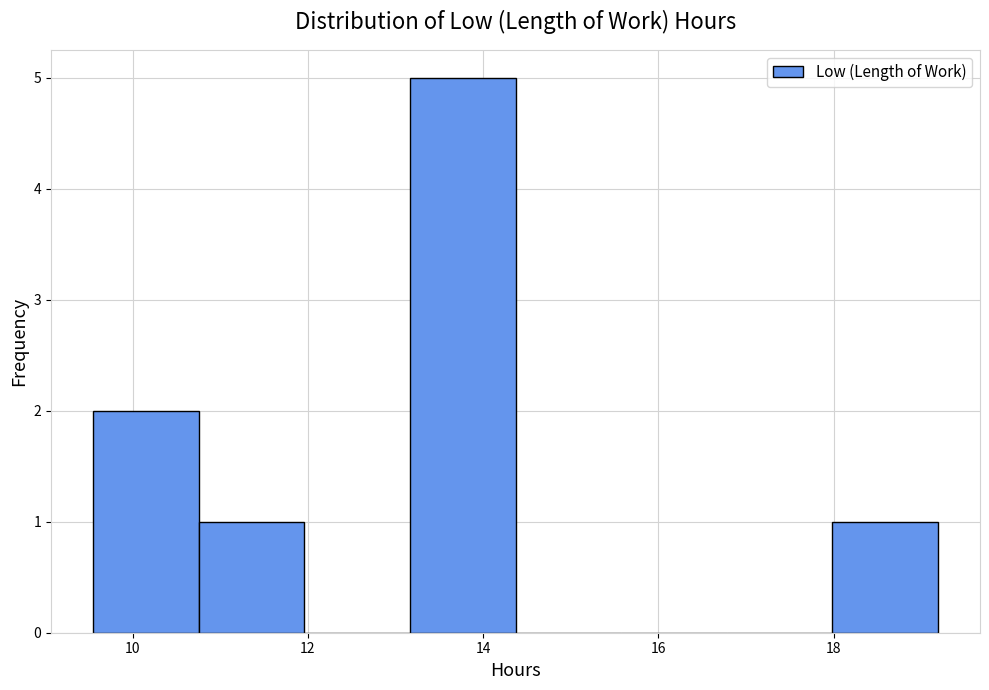

Reading left to right, list every bar in this chart as the range it spans on the x-axis followed by its height. Neither the bar edges nor the heights are printed on the chart, so give them approximately, as read against the axes.

9.6 to 10.8: 2
10.8 to 12.0: 1
12.0 to 13.2: 0
13.2 to 14.4: 5
14.4 to 15.6: 0
15.6 to 16.8: 0
16.8 to 18.0: 0
18.0 to 19.2: 1